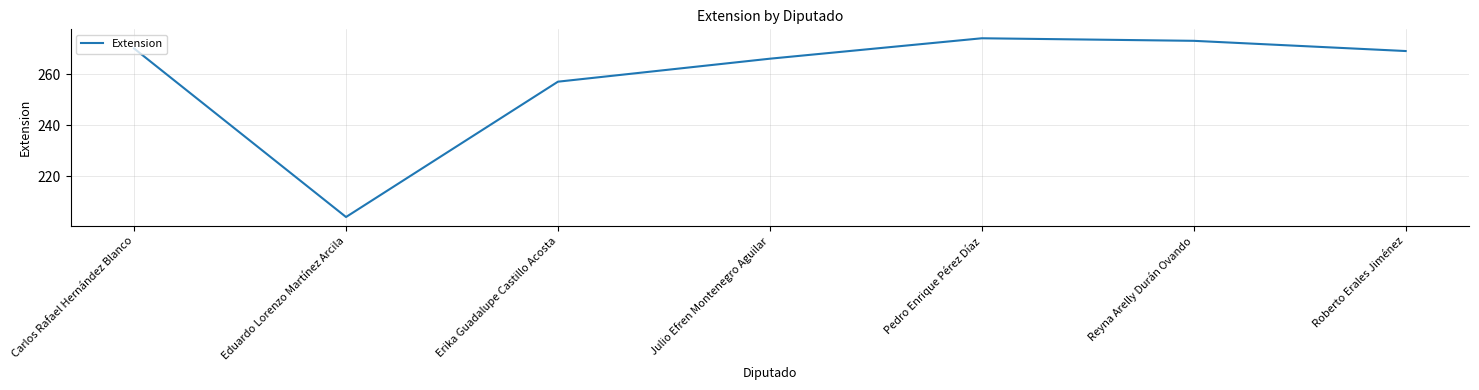

At which category does the data reach its first local valley?

Eduardo Lorenzo Martínez Arcila